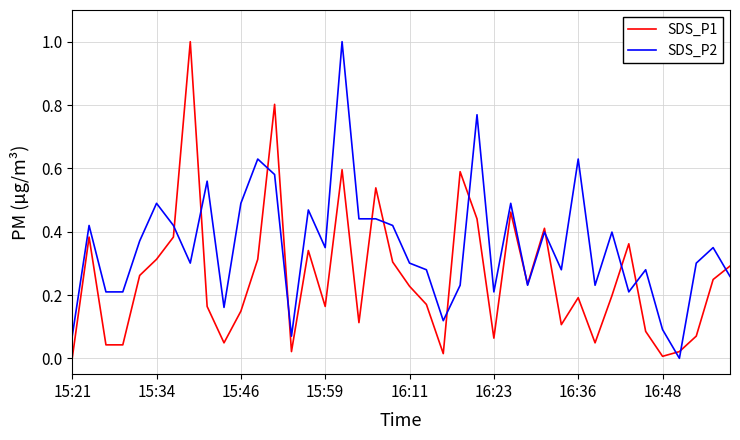

What is the highest value of the SDS_P2 series?

1.0